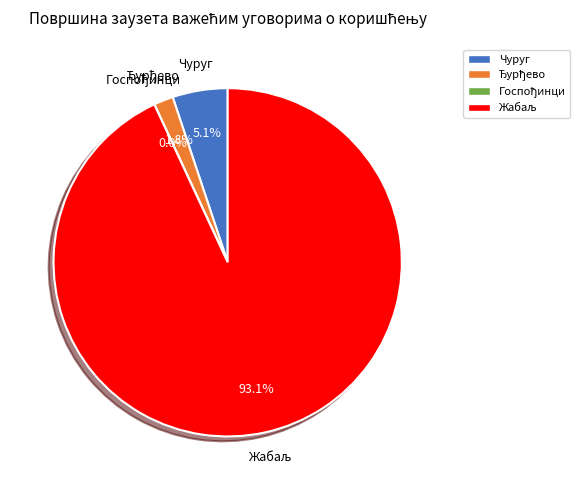

Is there a majority slice in this chart?

Yes